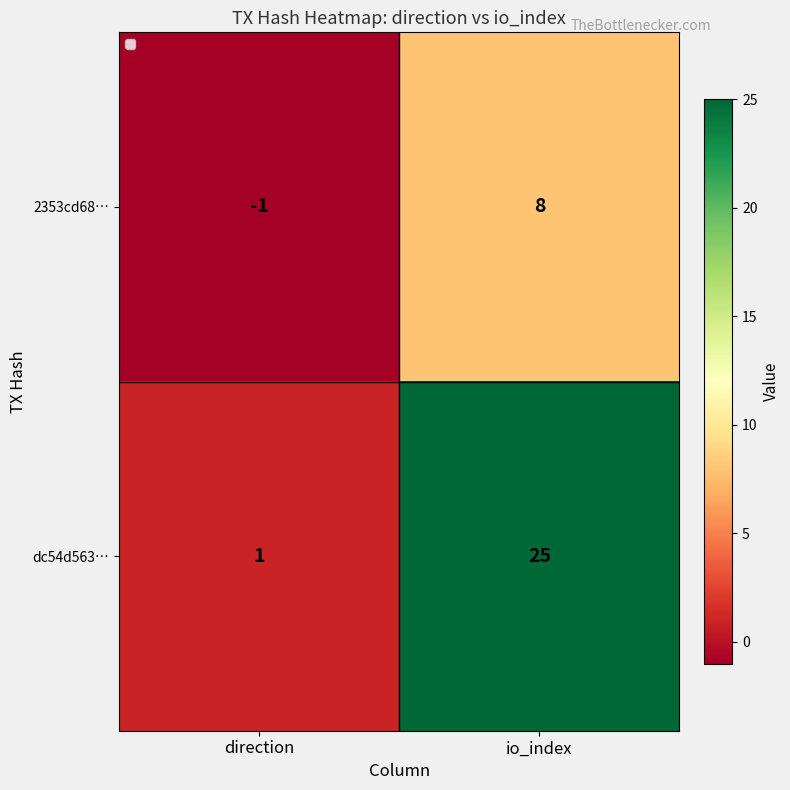

Which category has the highest value in the 2353cd68… series?

io_index